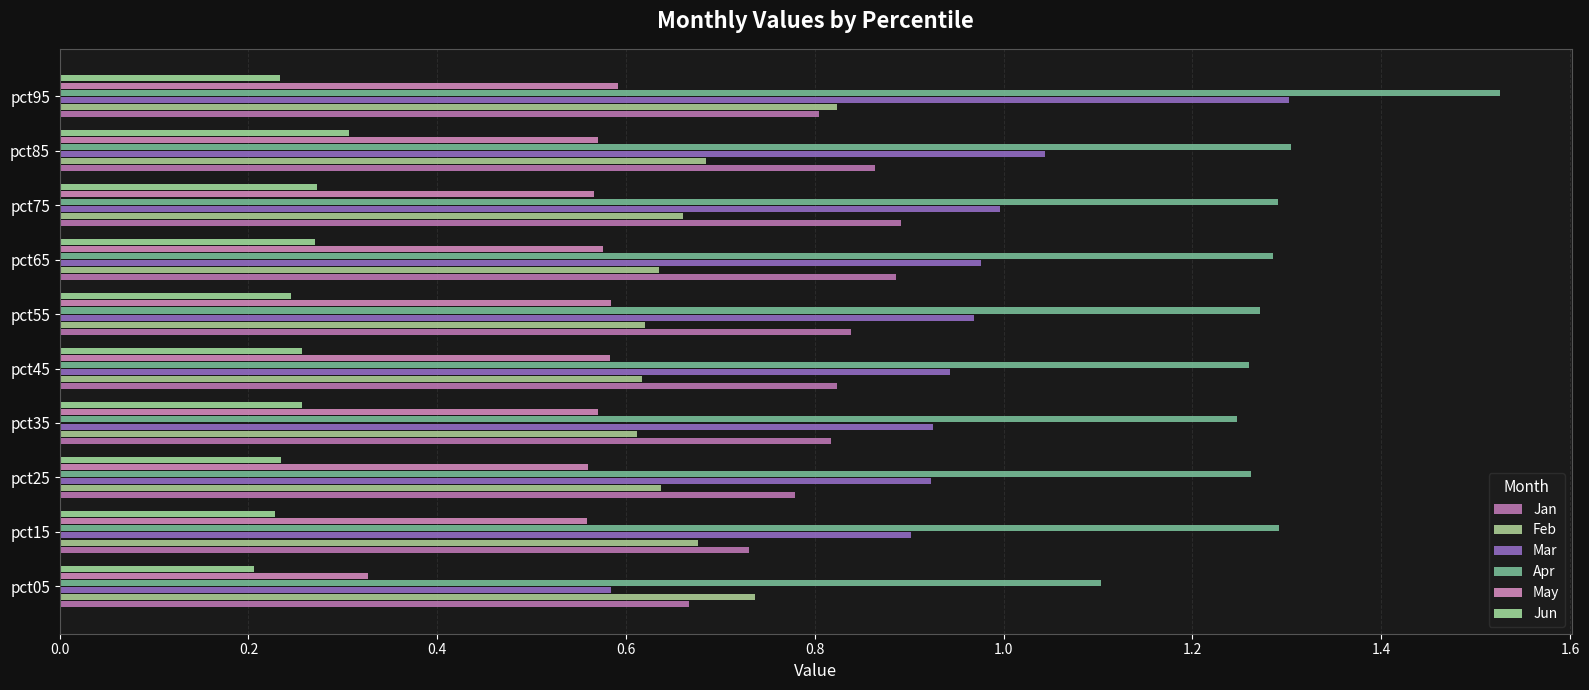

How many data points does each series have?

10